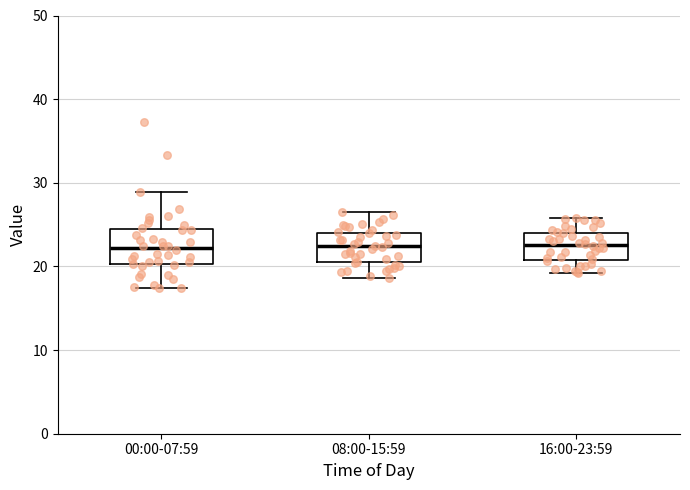

Reading left to right, transcribe this box plot: for each box, give where its median line is, the range the box spans, and where its two whiskers end, as read against the y-axis. The values are not printed on the chart, so give them approximately, as read against the axis.

00:00-07:59: median 22, box 20 to 24, whiskers 17 to 29
08:00-15:59: median 22, box 20 to 24, whiskers 19 to 27
16:00-23:59: median 23, box 21 to 24, whiskers 19 to 26